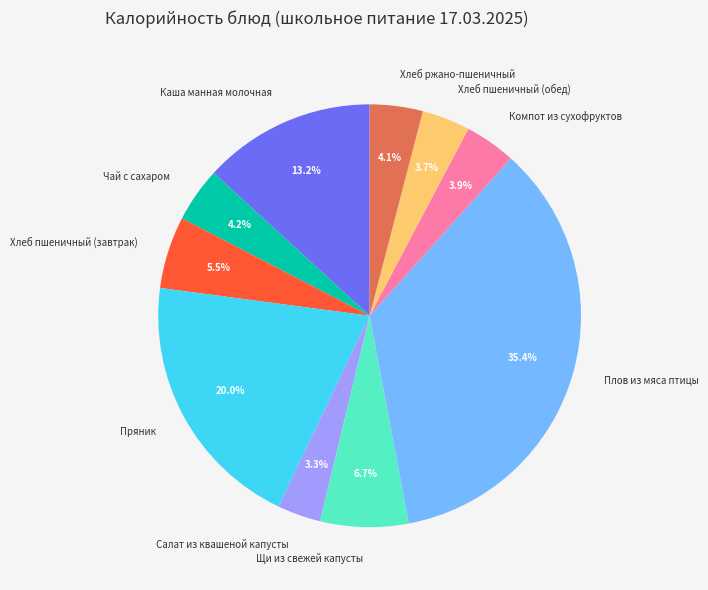

Which has a higher value, Чай с сахаром or Хлеб пшеничный (завтрак)?

Хлеб пшеничный (завтрак)